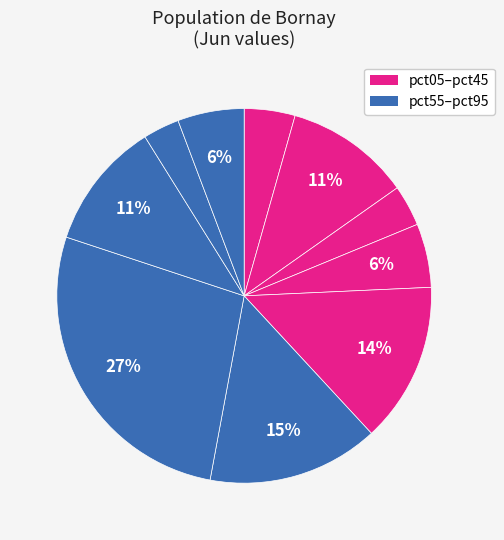

How many segments does this pie chart have?

10